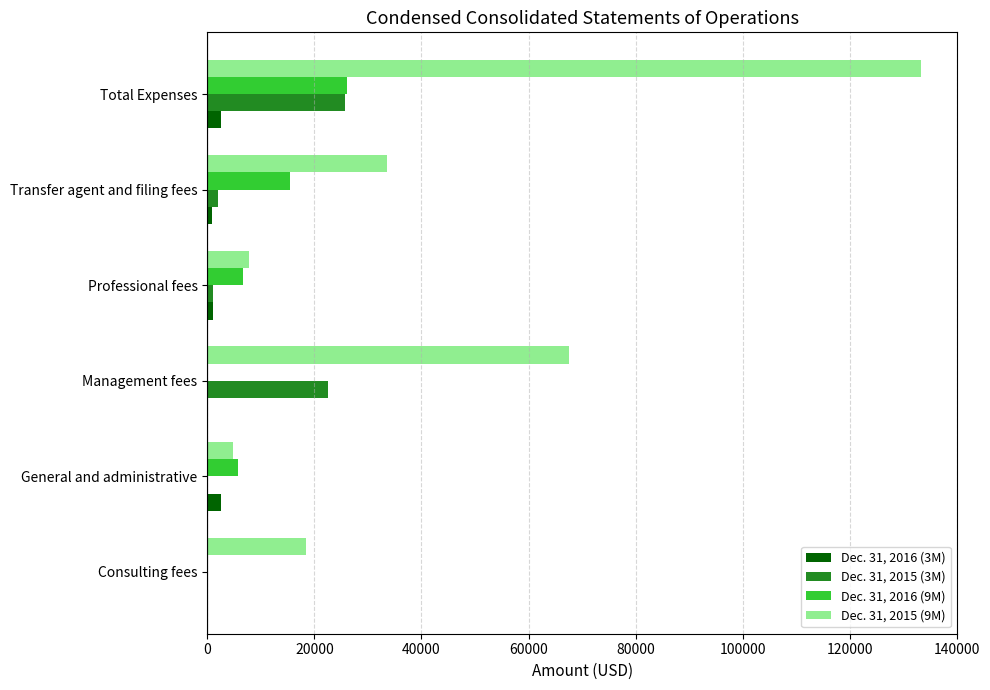

Is it true that Dec. 31, 2016 (9M) equals 26120 at Total Expenses?

True